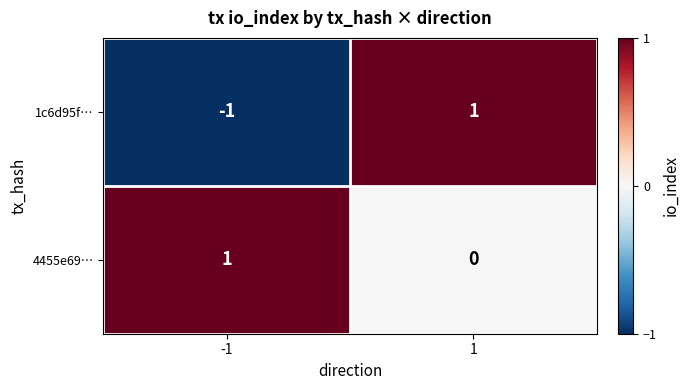

True or false: 4455e69… has a value of 0 at 1.

True